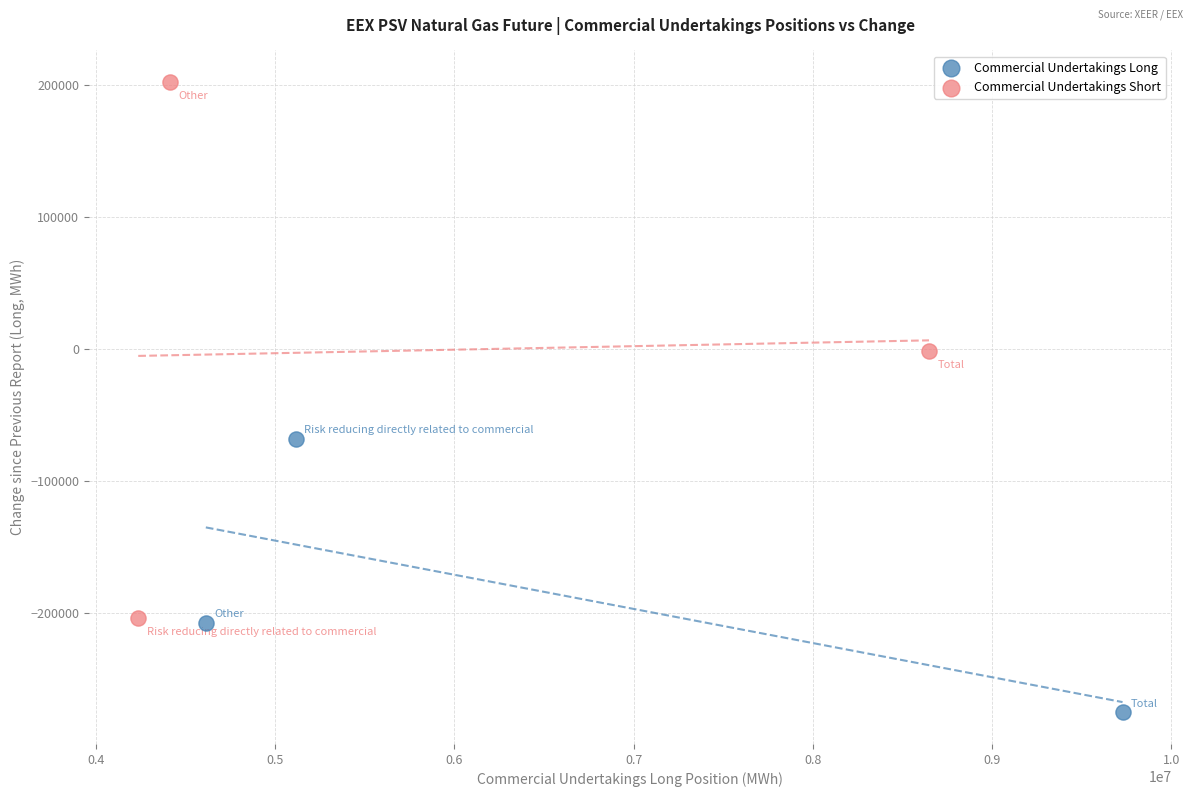

Which series contains the highest Y value?

Commercial Undertakings Short